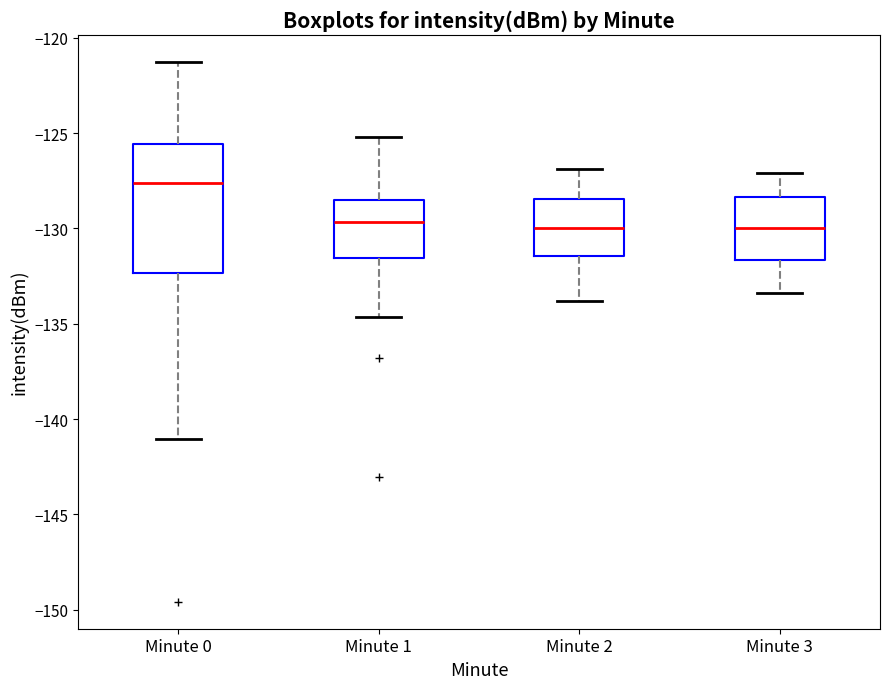

Which box is the tallest, from its lower edge to its upper edge?

Minute 0